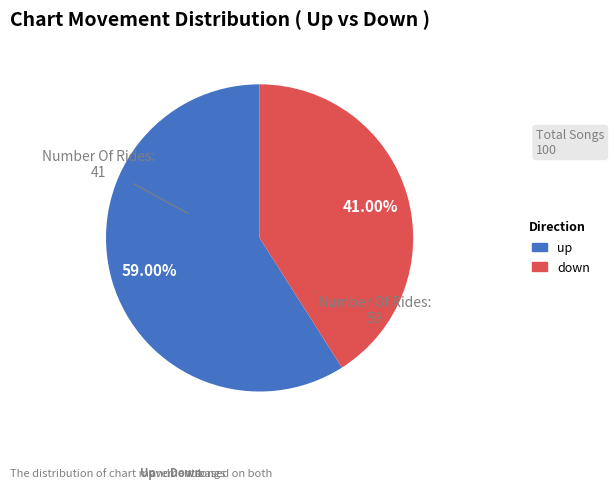

What is the ratio of the value at up to the value at down?

1.4